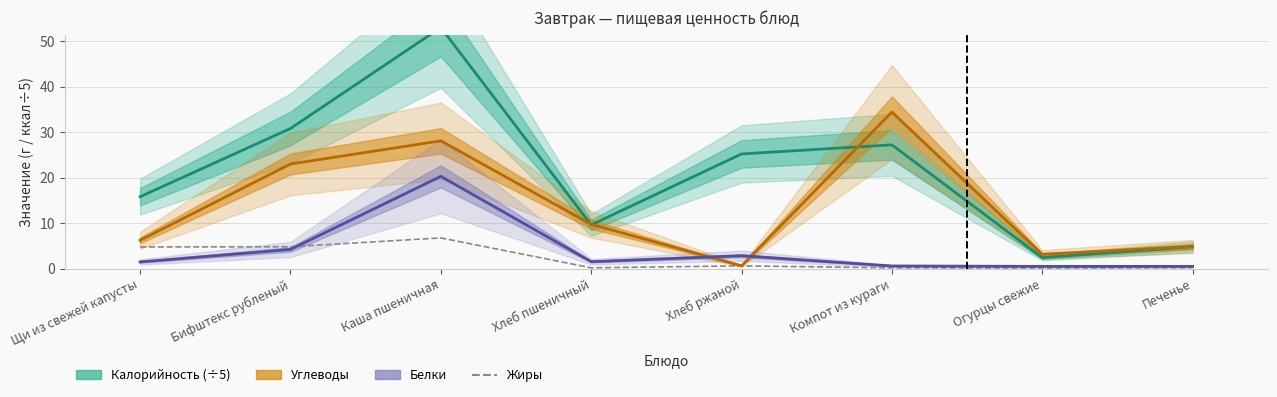

Where is the first local maximum?

Каша пшеничная